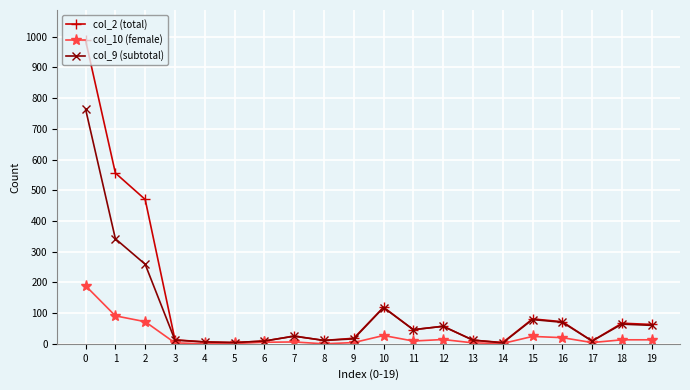

At how many categories does at least one series exceed 987?

1